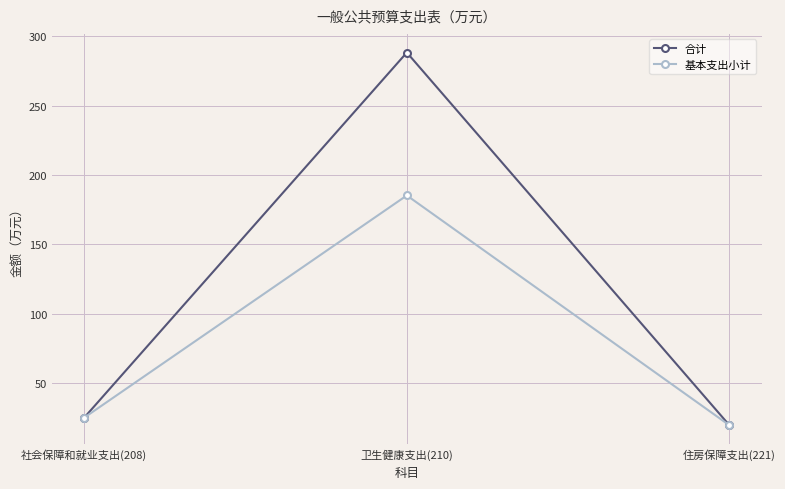

Reading left to right, list all the values displayed in this chart.

合计: 25.1	288.2	19.6
基本支出小计: 25.1	185.2	19.6